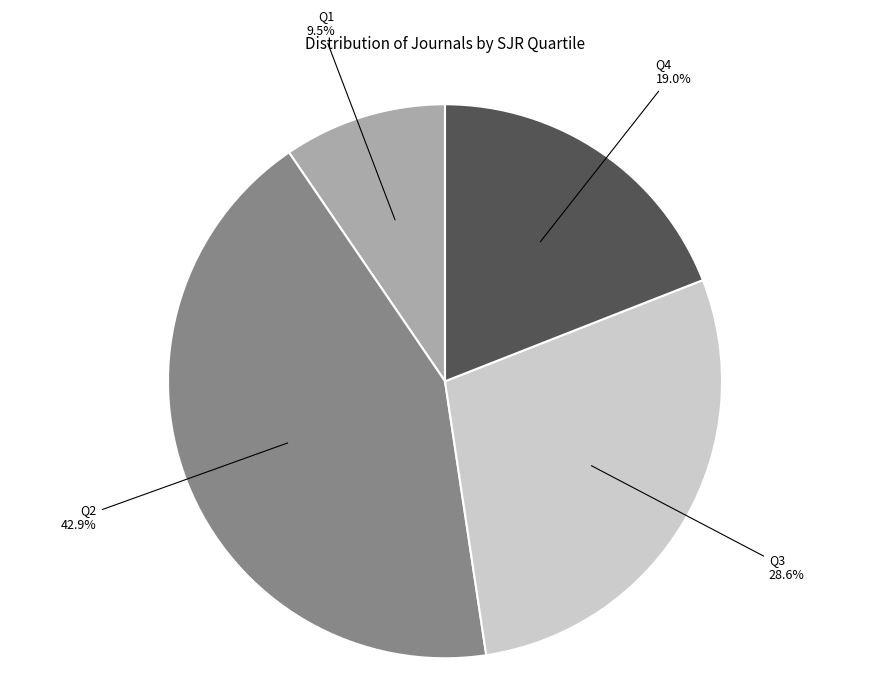

Rank the categories by value from highest to lowest.

Q2, Q3, Q4, Q1